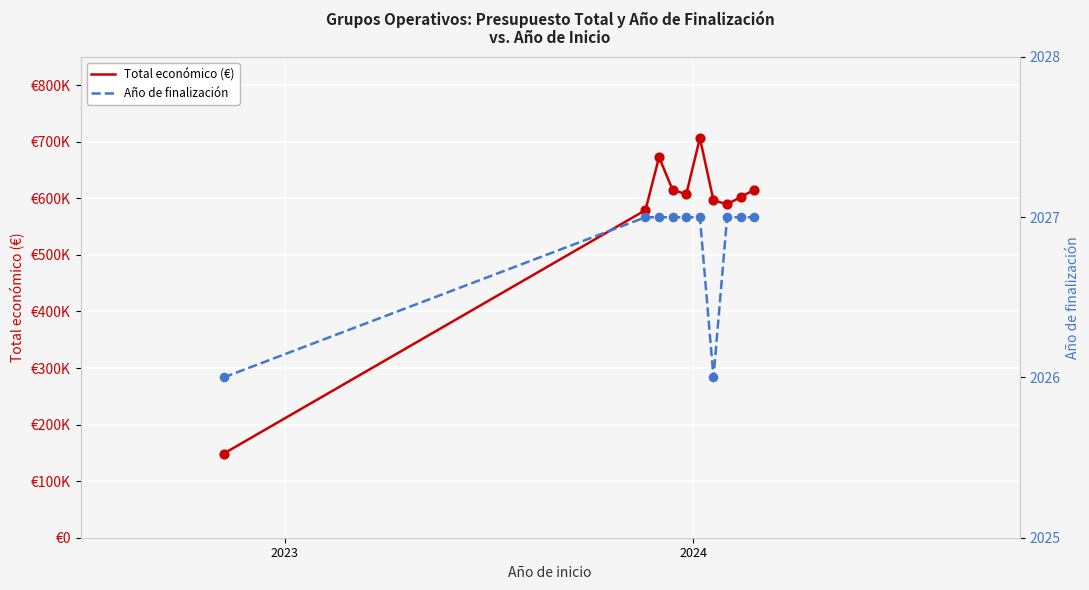

Is the value of Año de finalización at 6 greater than the value of Total económico (€) at 8?

No